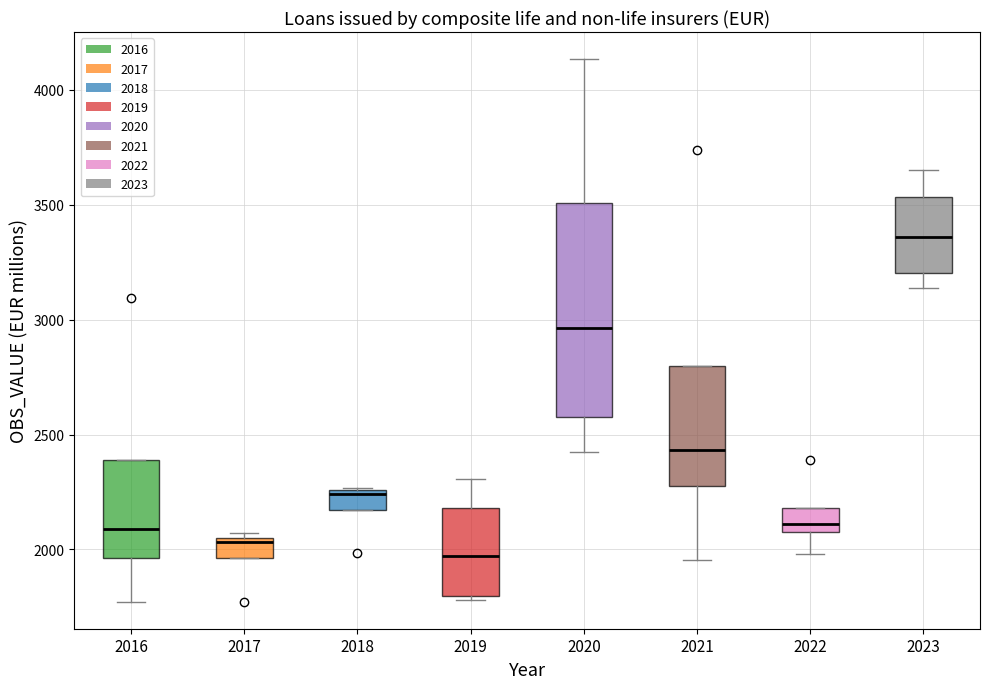

Reading left to right, read every box against the y-axis: the position of its median line, the range the box covers, and the ends of its whiskers. The values are not printed on the chart, so give them approximately, as read against the axis.

2016: median 2100, box 1950 to 2400, whiskers 1750 to 2400
2017: median 2050 (just below the box's upper edge), box 1950 to 2050, whiskers 1950 to 2050 (just above the box's upper edge)
2018: median 2250, box 2150 to 2250, whiskers 2150 to 2250
2019: median 1950, box 1800 to 2200, whiskers 1800 (just below the box's lower edge) to 2300
2020: median 2950, box 2600 to 3500, whiskers 2400 to 4150
2021: median 2450, box 2250 to 2800, whiskers 1950 to 2800
2022: median 2100 (just above the box's lower edge), box 2100 to 2200, whiskers 2000 to 2200
2023: median 3350, box 3200 to 3550, whiskers 3150 to 3650